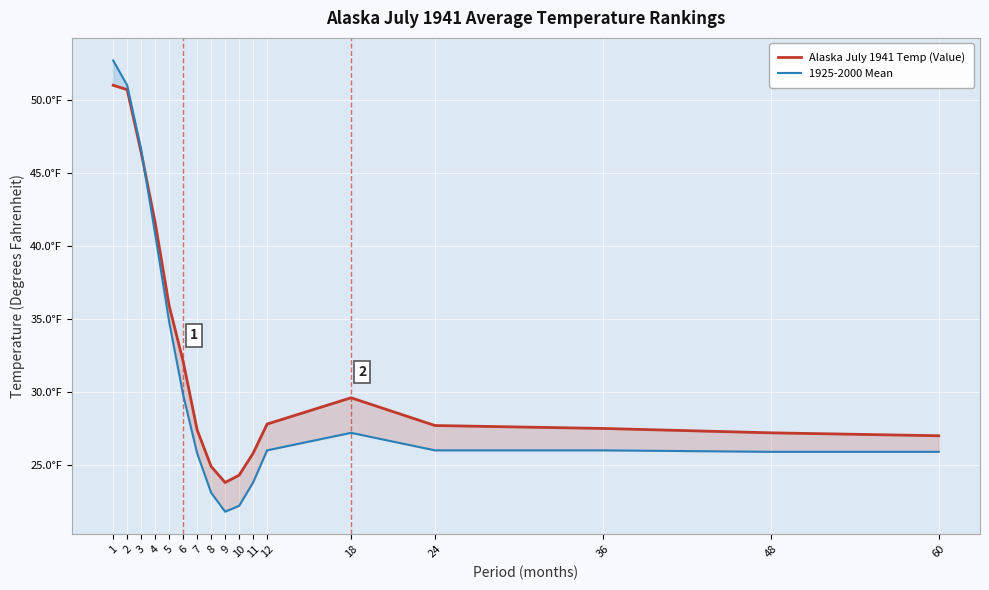

How many lines are shown in the chart?

2